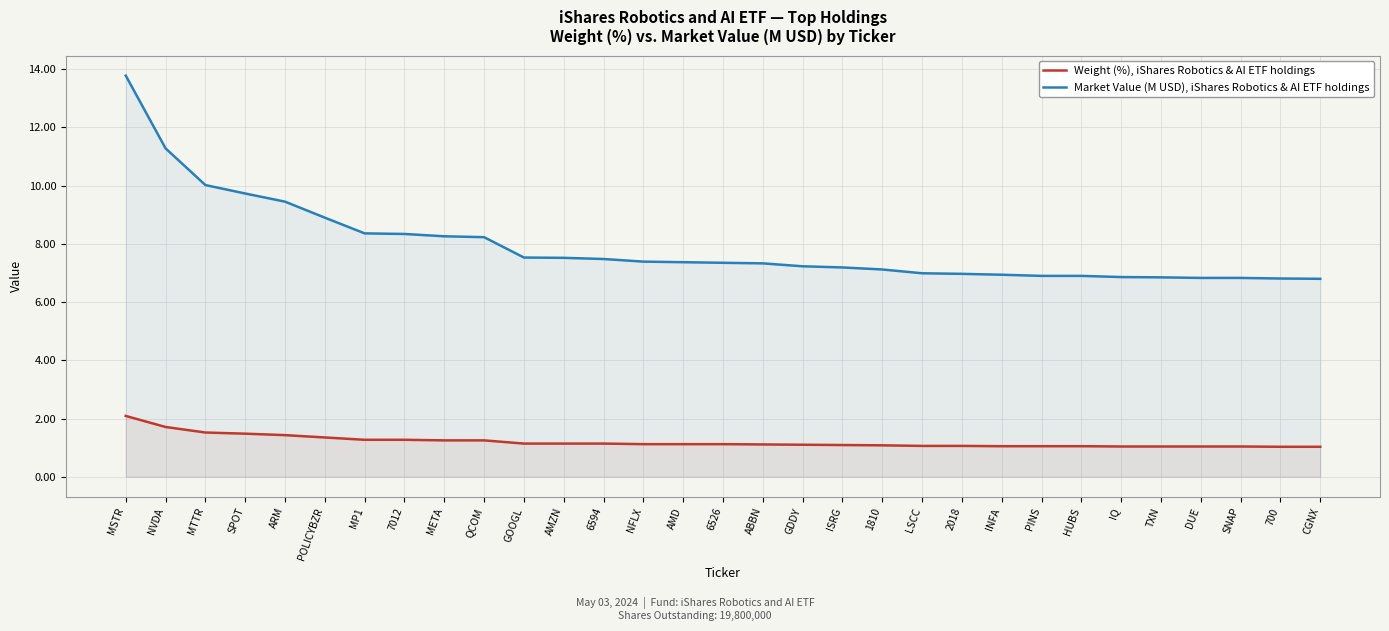

Reading left to right, transcribe all the data shown in this chart.

Weight (%), iShares Robotics & AI ETF holdings: MSTR=2.1	NVDA=1.7	MTTR=1.5	SPOT=1.5	ARM=1.4	POLICYBZR=1.4	MP1=1.3	7012=1.3	META=1.2	QCOM=1.2	GOOGL=1.1	AMZN=1.1	6594=1.1	NFLX=1.1	AMD=1.1	6526=1.1	ABBN=1.1	GDDY=1.1	ISRG=1.1	1810=1.1	LSCC=1.1	2018=1.1	INFA=1.1	PINS=1.1	HUBS=1.1	IQ=1.0	TXN=1.0	DUE=1.0	SNAP=1.0	700=1.0	CGNX=1.0
Market Value (M USD), iShares Robotics & AI ETF holdings: MSTR=13.8	NVDA=11.3	MTTR=10.0	SPOT=9.7	ARM=9.4	POLICYBZR=8.9	MP1=8.4	7012=8.3	META=8.3	QCOM=8.2	GOOGL=7.5	AMZN=7.5	6594=7.5	NFLX=7.4	AMD=7.4	6526=7.3	ABBN=7.3	GDDY=7.2	ISRG=7.2	1810=7.1	LSCC=7.0	2018=7.0	INFA=6.9	PINS=6.9	HUBS=6.9	IQ=6.9	TXN=6.8	DUE=6.8	SNAP=6.8	700=6.8	CGNX=6.8